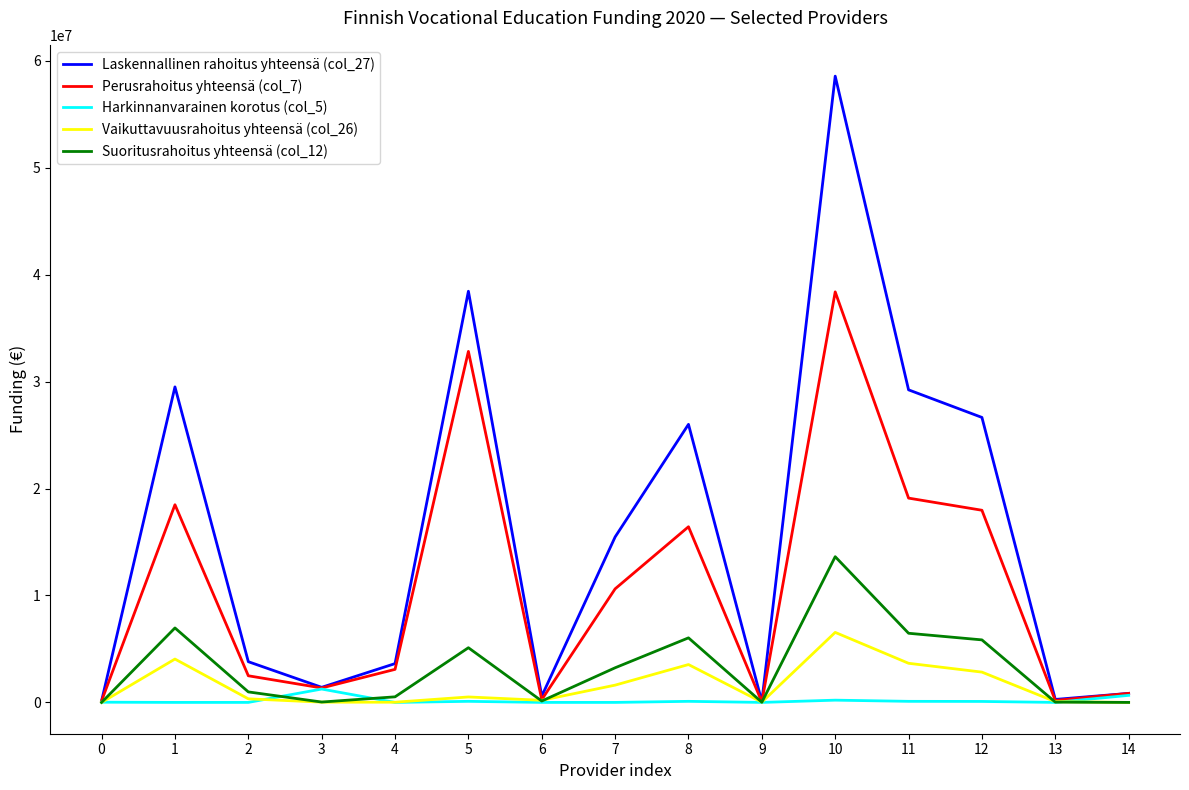

At which category does Laskennallinen rahoitus yhteensä (col_27) reach its first local peak?

1